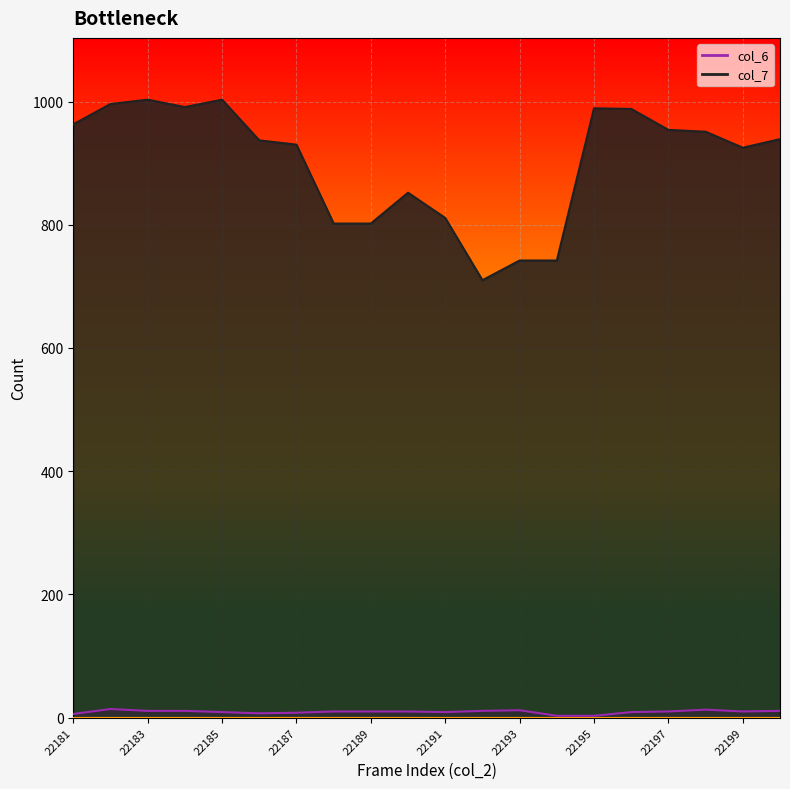

Rank the categories by col_7 value from highest to lowest.

22183, 22185, 22182, 22184, 22195, 22196, 22181, 22197, 22198, 22200, 22186, 22187, 22199, 22190, 22191, 22188, 22189, 22193, 22194, 22192